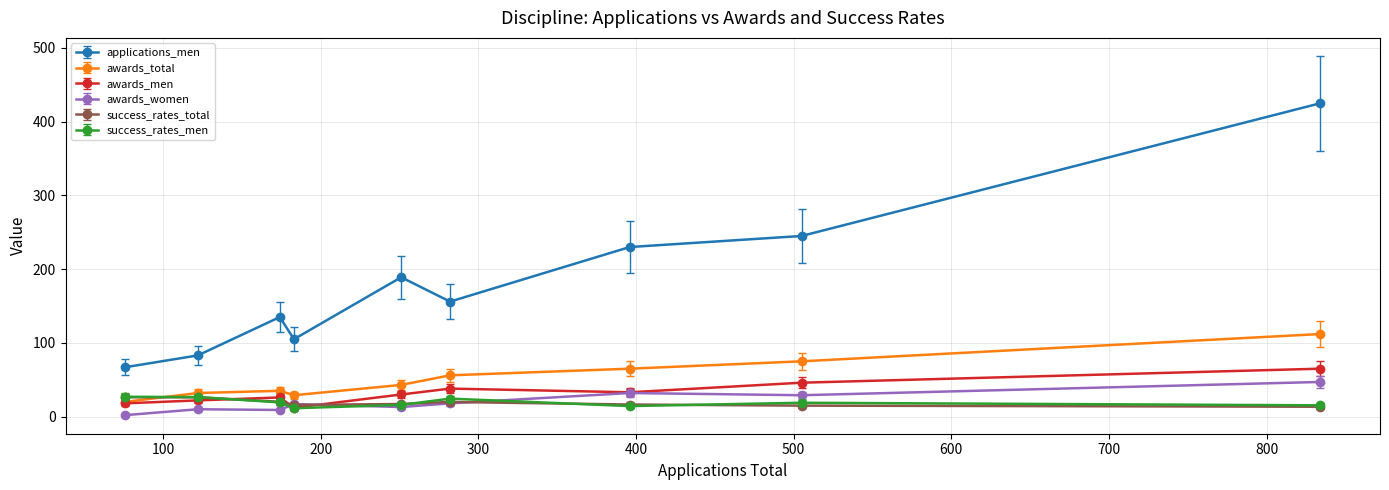

What is the greatest value displayed?

425.0